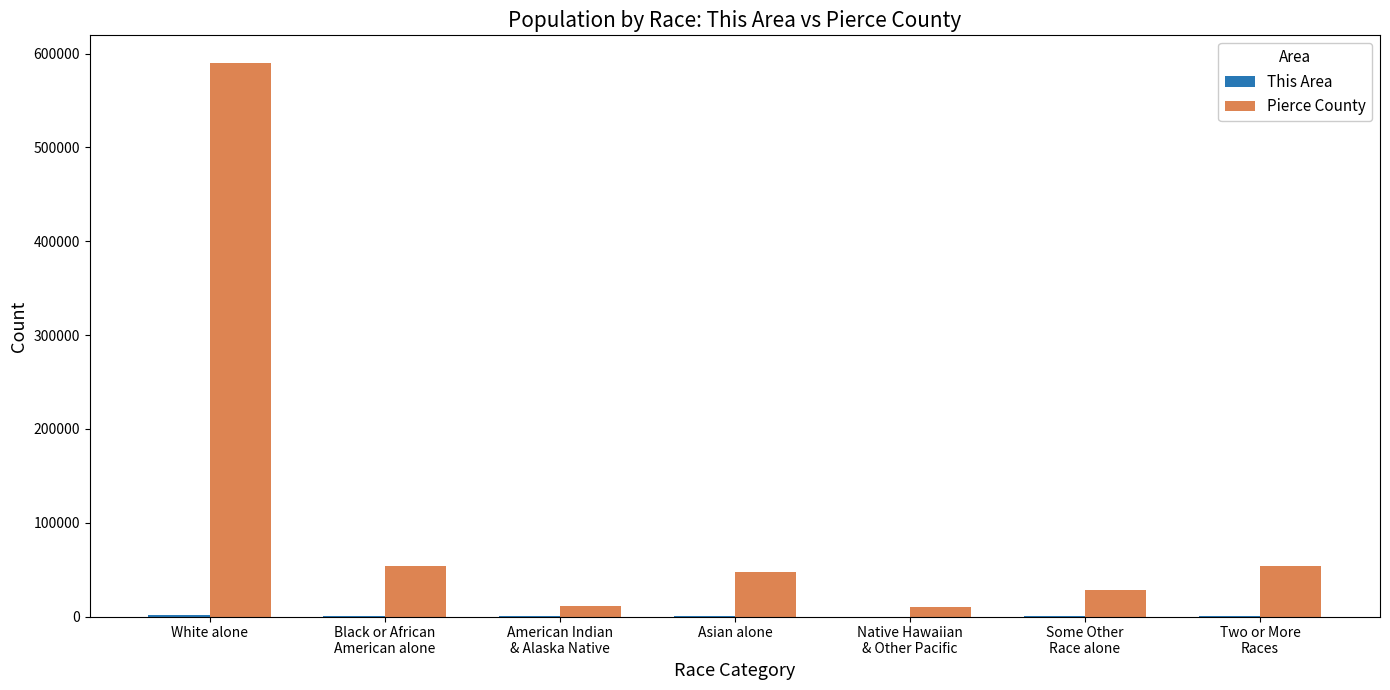

True or false: Pierce County has a value of 10588 at Native Hawaiian
& Other Pacific.

True